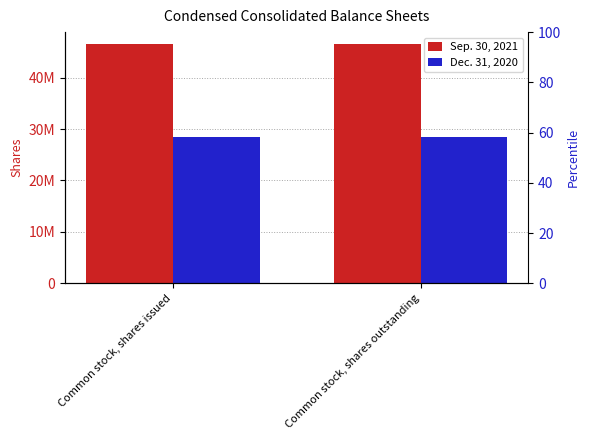

The Dec. 31, 2020 series shows 28372634 at Common stock, shares outstanding. True or false?

True